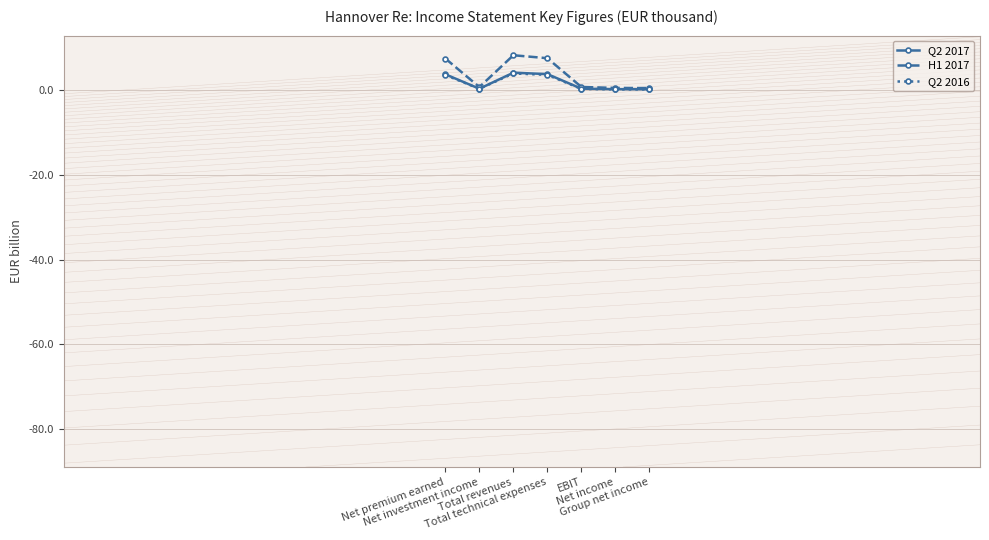

Does the chart display data point markers on the line(s)?

Yes